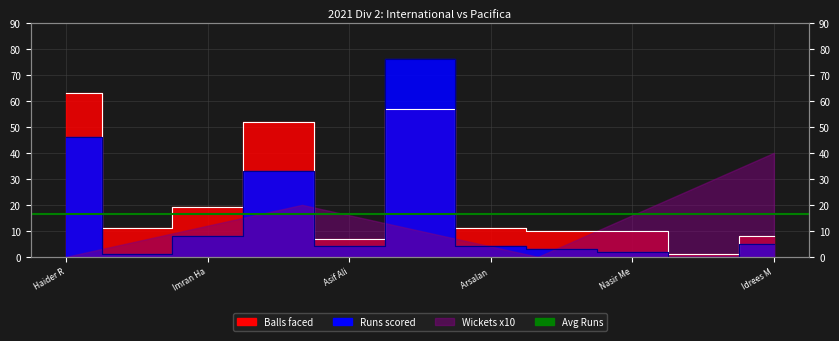

At how many categories does at least one series exceed 21?

3